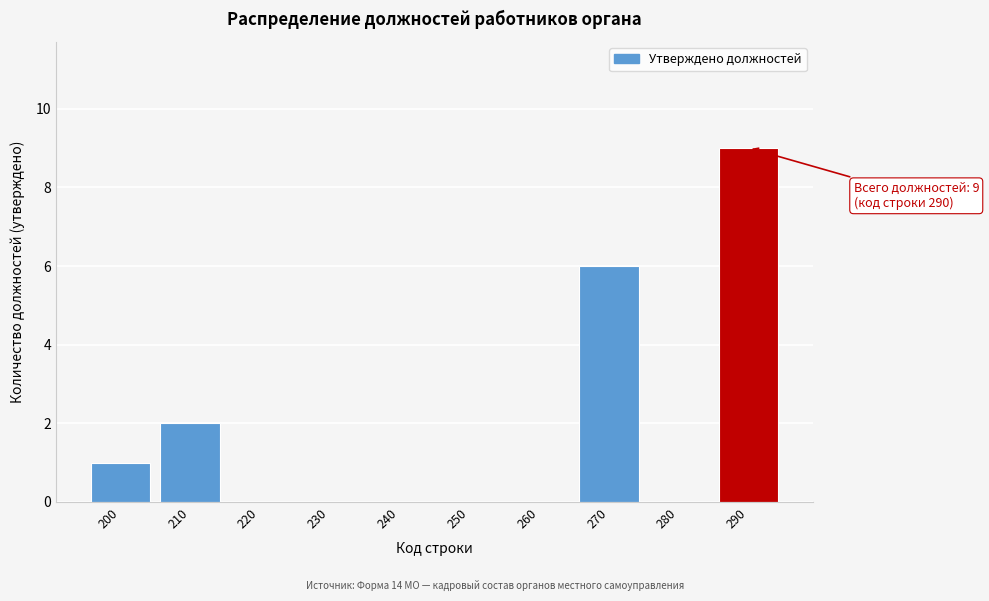

Reading left to right, extract all data points from this chart.

200=1	210=2	220=0	230=0	240=0	250=0	260=0	270=6	280=0	290=9